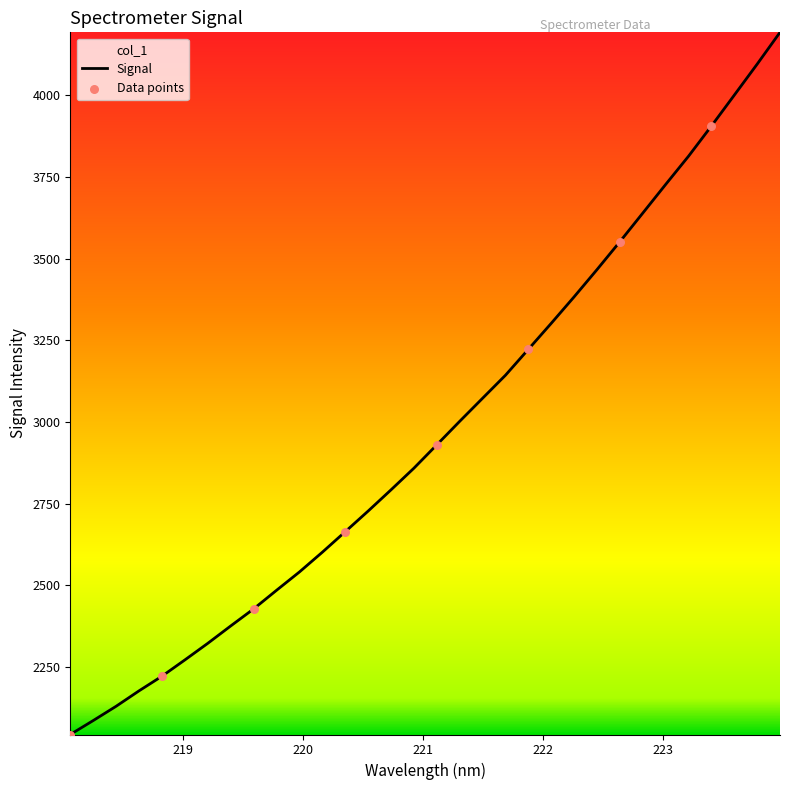

What is the difference between the maximum and minimum values?

2148.7